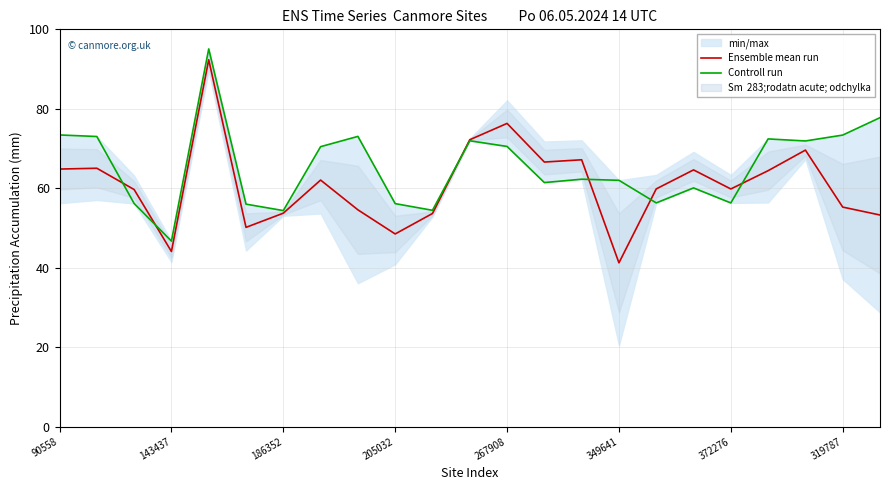

What is the highest value of the Ensemble mean run series?

92.3